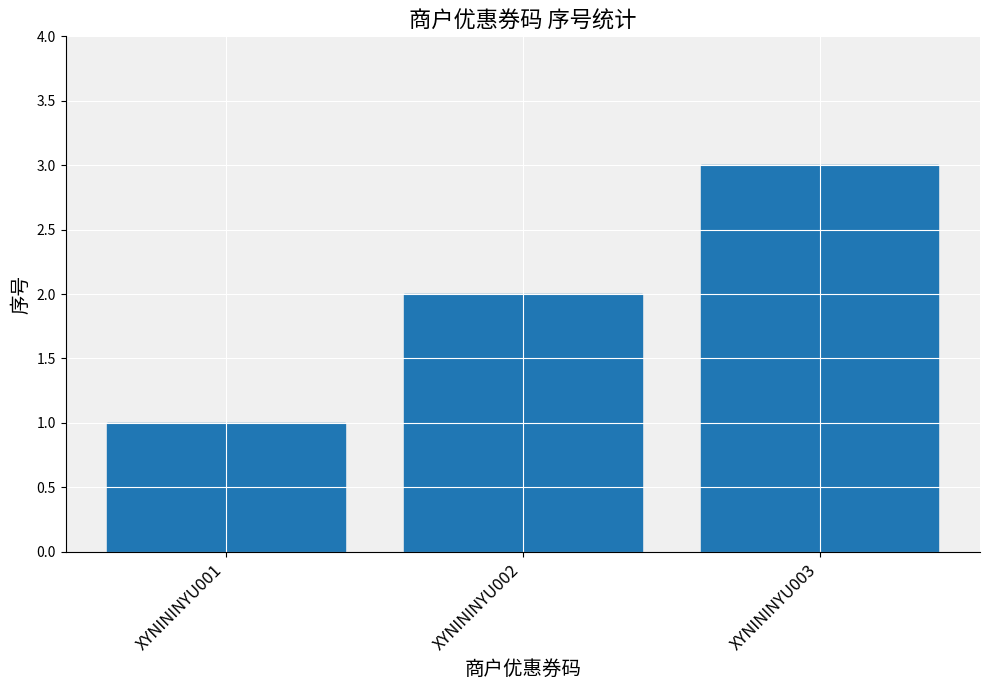

What is the change in value from XYNININYU002 to XYNININYU003?

+1